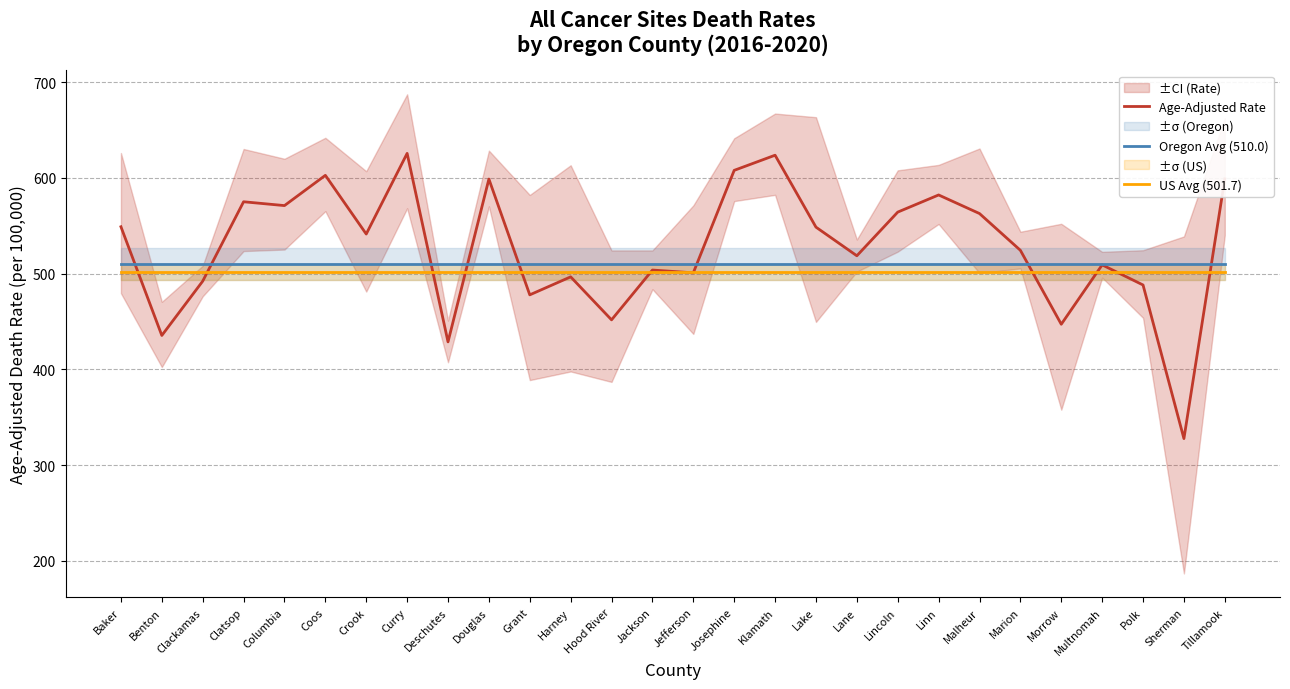

At how many categories does at least one series exceed 393?

28